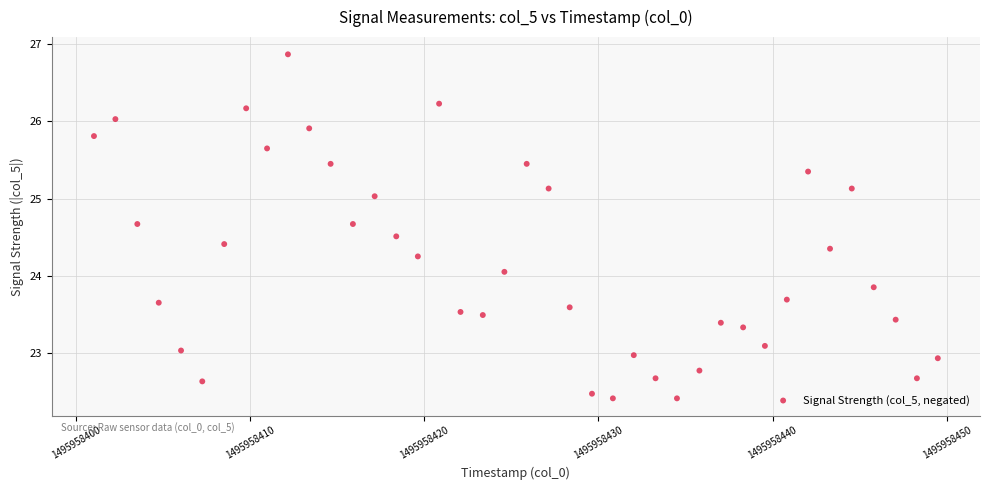

What is the range of X values (max minus min)?

48.5